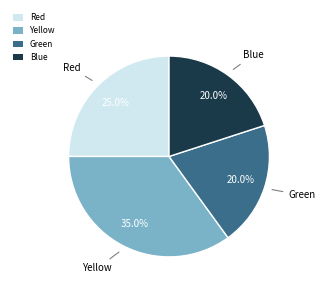

How many slices are in this pie chart?

4